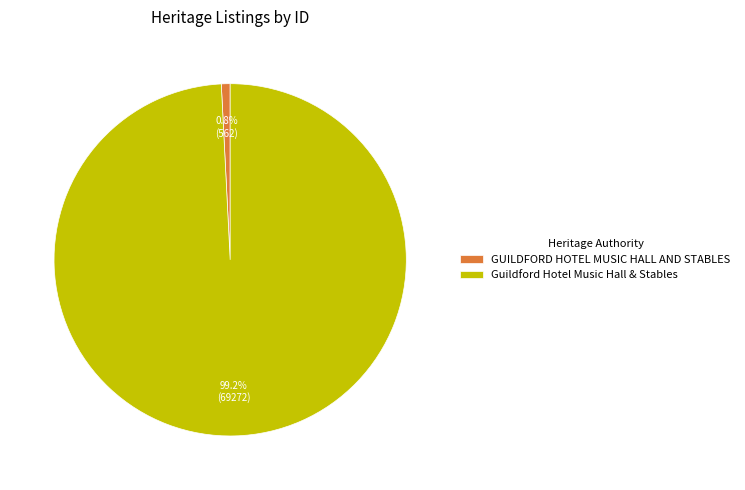

Does Guildford Hotel Music Hall & Stables represent more than half of the total?

Yes